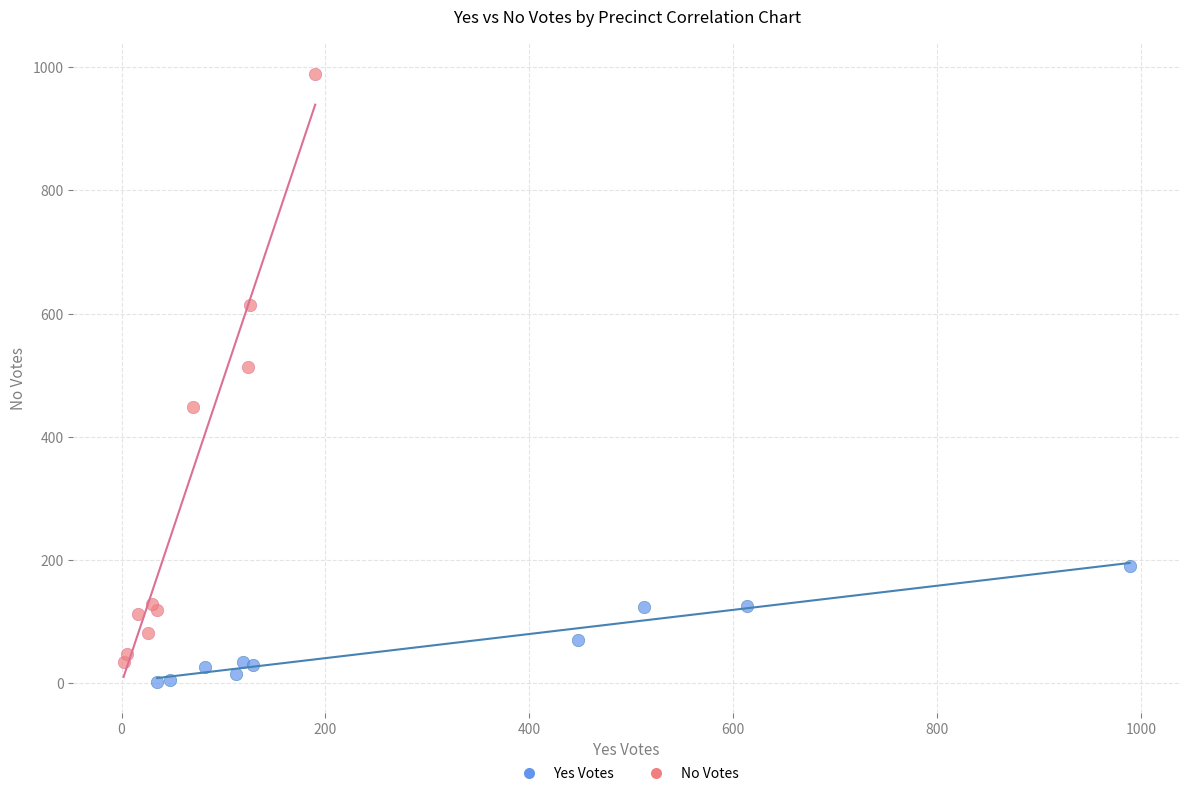

Which series has the largest Y range (max minus min)?

No Votes